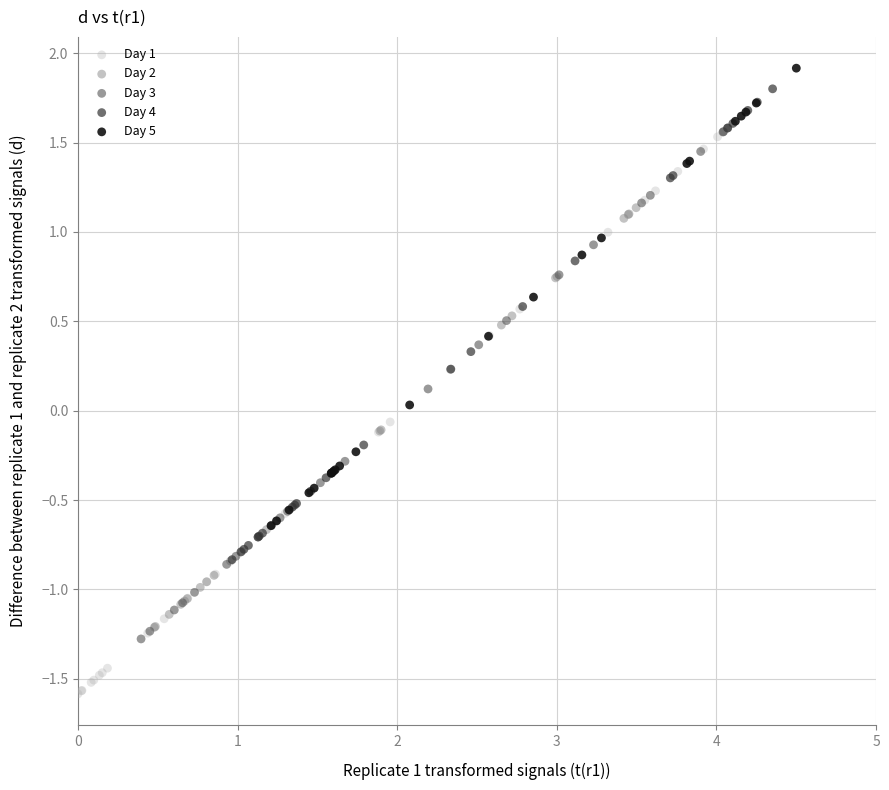

What are all the series names shown in the legend?

Day 1, Day 2, Day 3, Day 4, Day 5